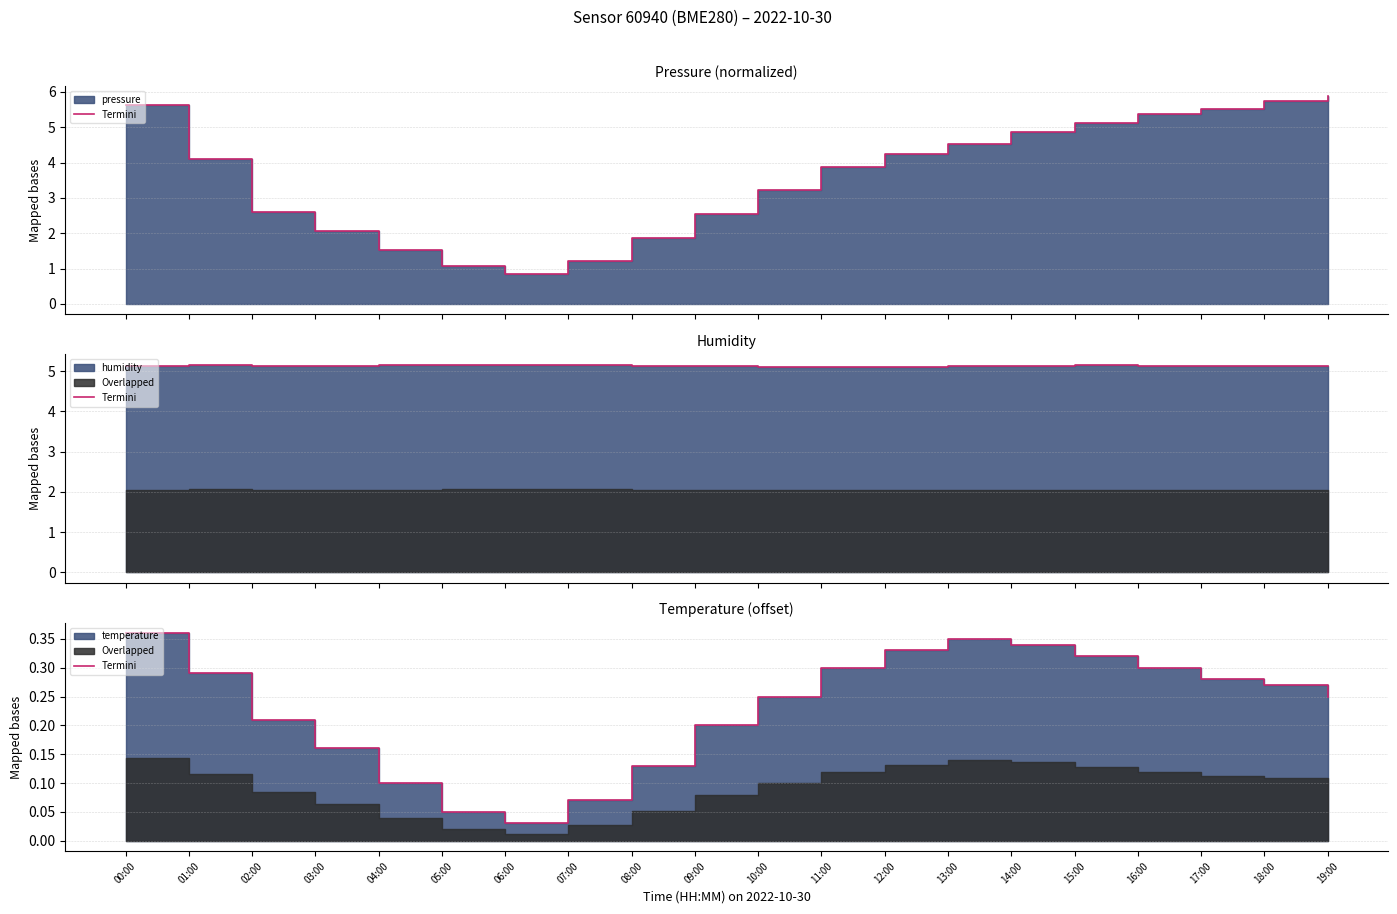

How many points are higher than both their immediate neighbors (excluding endpoints)?

1